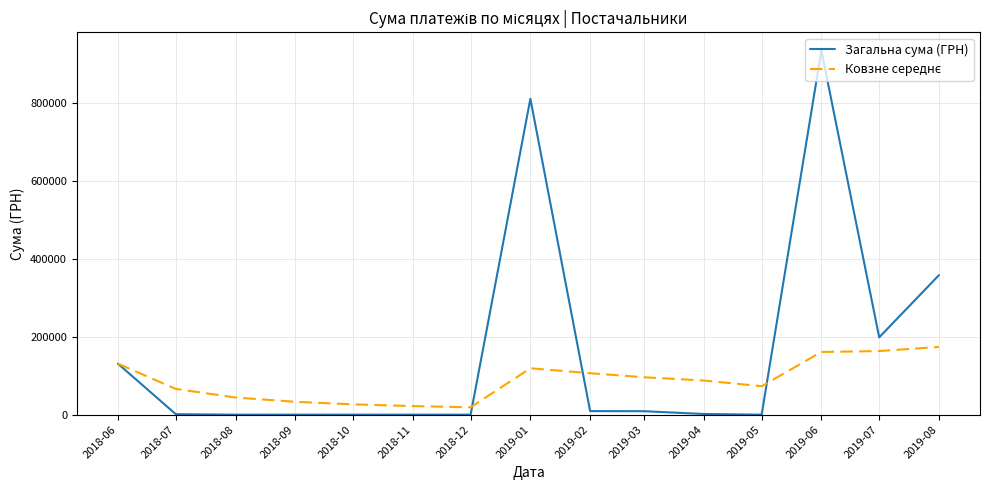

What is the maximum value shown in the chart?

933405.4